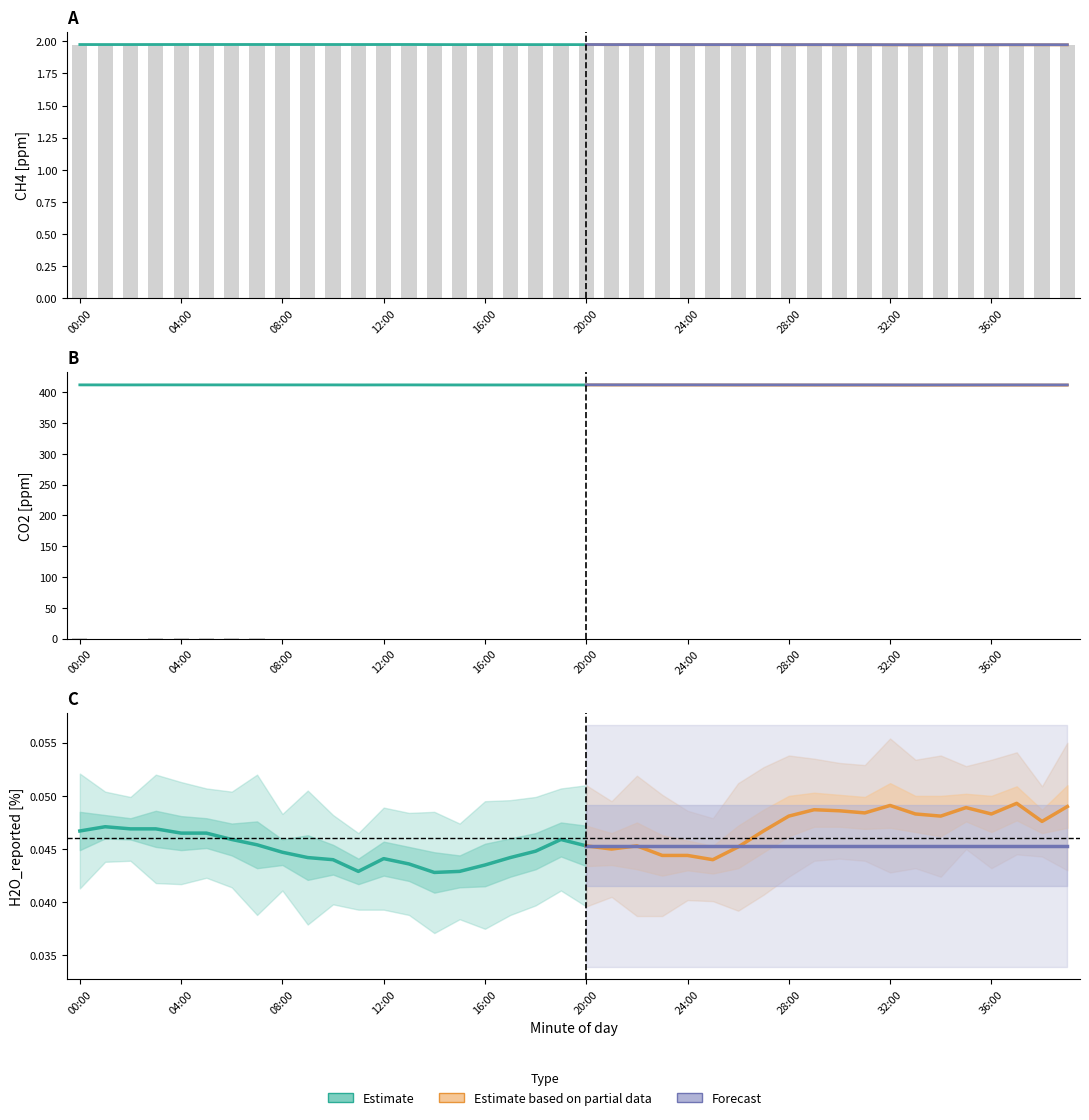

List the labels in order of CH4_dry [ppm] value, largest first.

04:00, 03:00, 05:00, 00:00, 07:00, 06:00, 09:00, 13:00, 01:00, 10:00, 02:00, 08:00, 12:00, 14:00, 11:00, 18:00, 15:00, 17:00, 16:00, 19:00, 20:00, 22:00, 21:00, 24:00, 23:00, 25:00, 27:00, 26:00, 28:00, 29:00, 30:00, 31:00, 37:00, 38:00, 36:00, 39:00, 32:00, 35:00, 34:00, 33:00